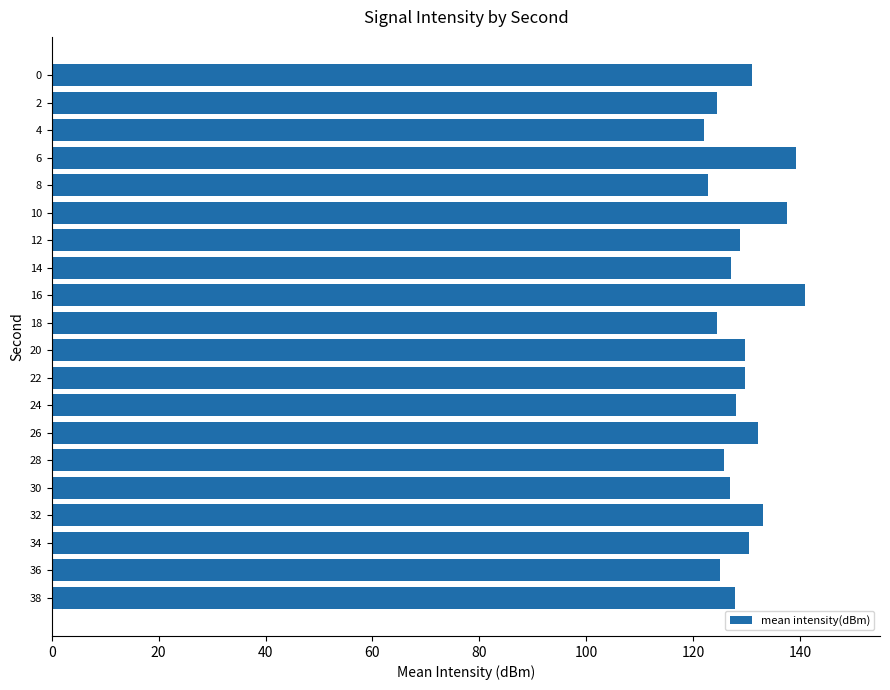

What is the sum of all values?

2587.3